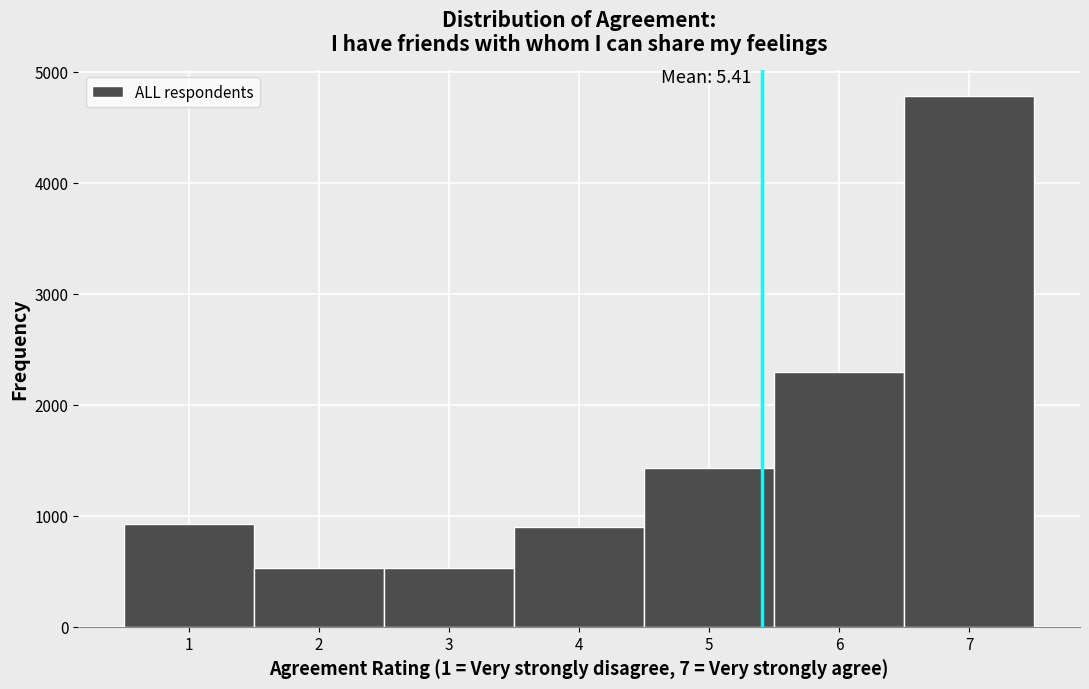

Over which range of the x-axis is the bar tallest?

6.5 to 7.5